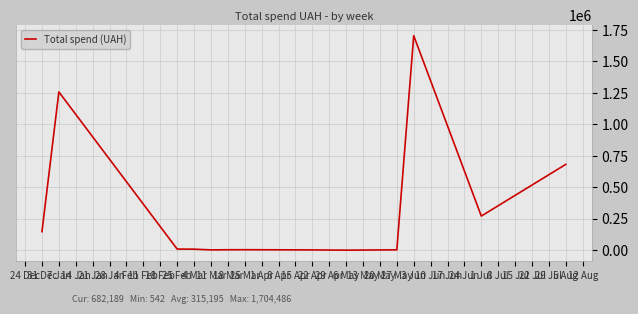

Is this an area chart (filled region under the line)?

No